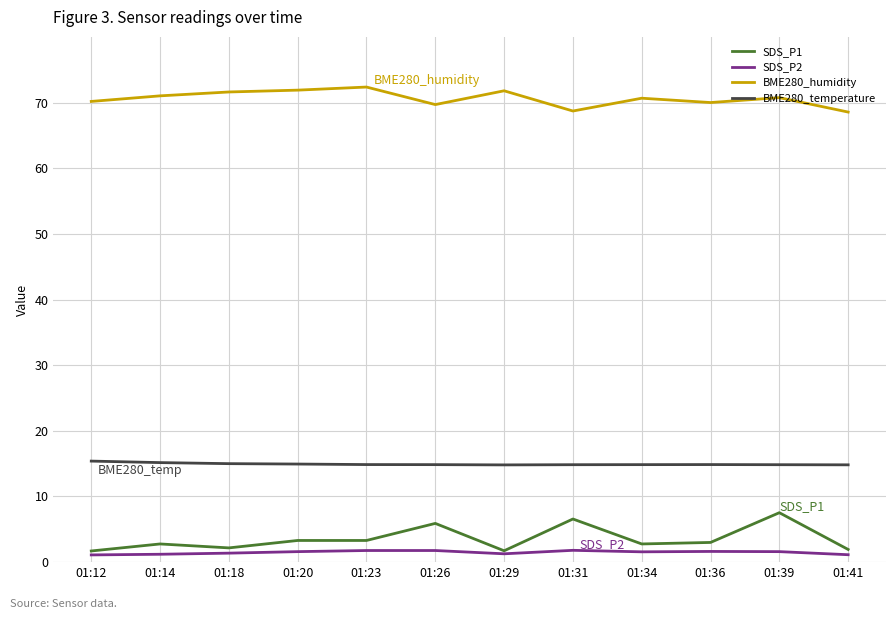

The value of BME280_humidity at 01:36 is 70.0. True or false?

True